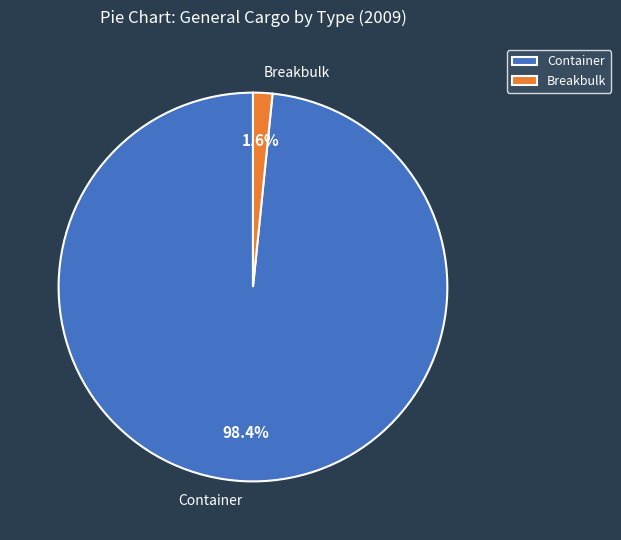

Does Breakbulk account for over 50% of the chart?

No